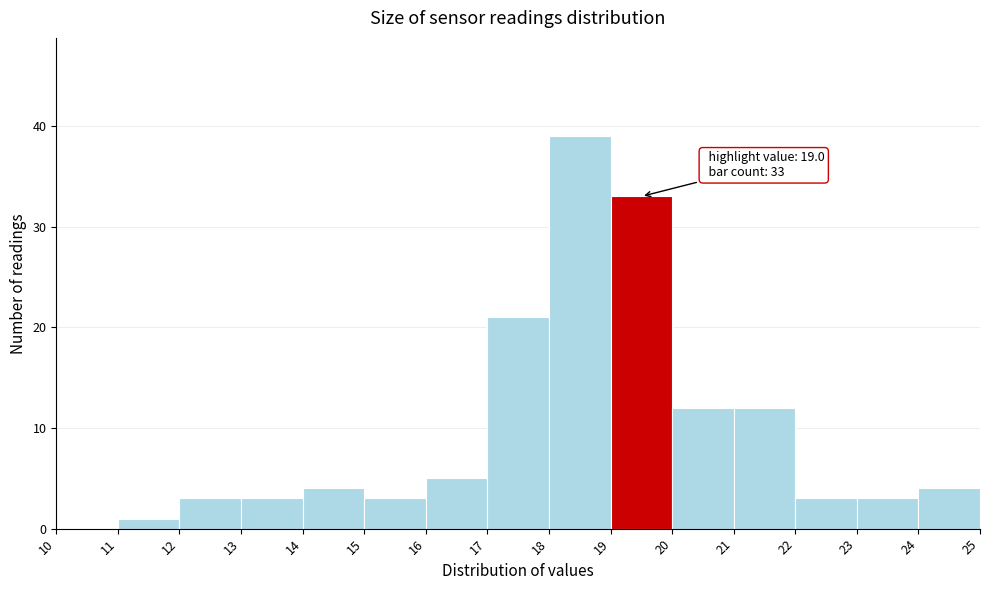

Over which range of the x-axis is the bar tallest?

18 to 19